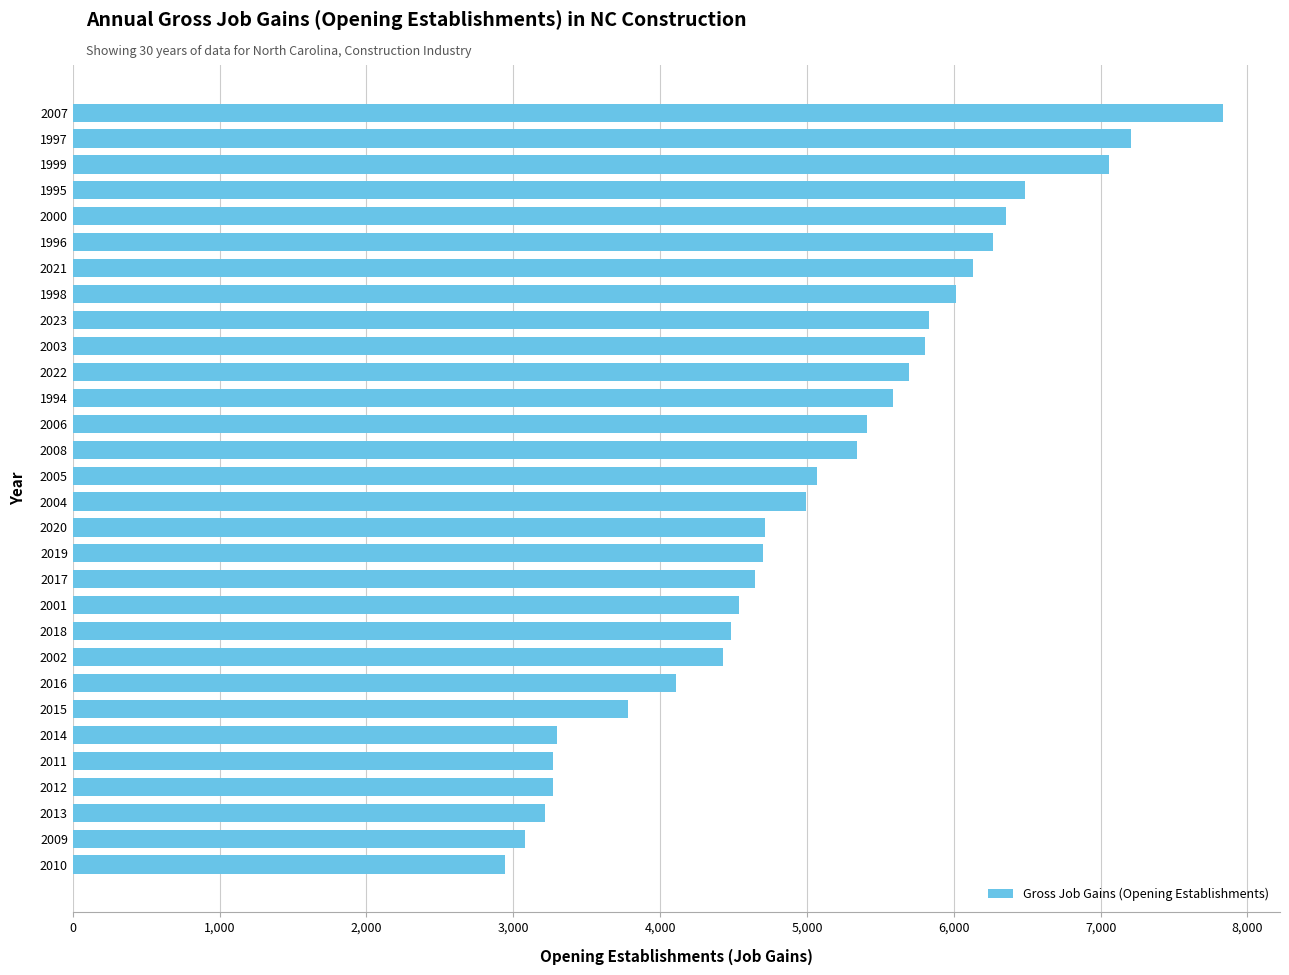

Read the value at 2011, to the nearest 10.

3270